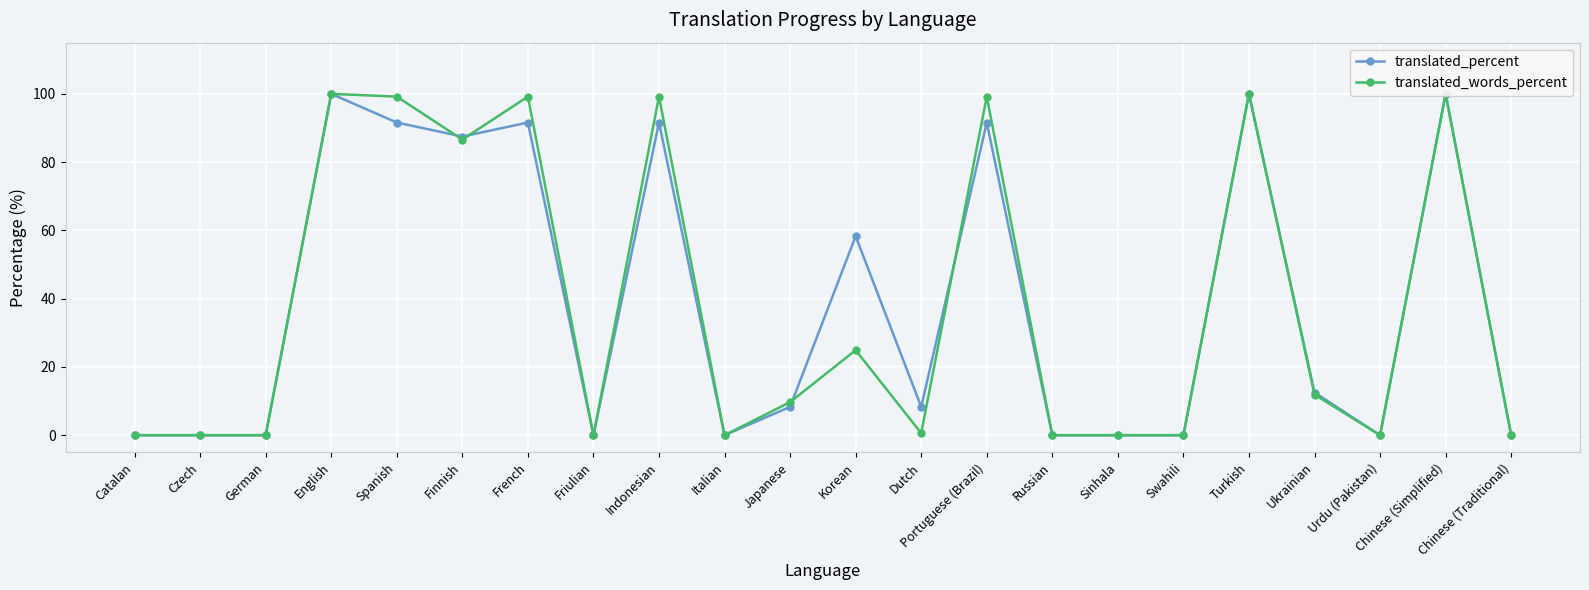

True or false: translated_words_percent and translated_percent intersect in this chart.

True